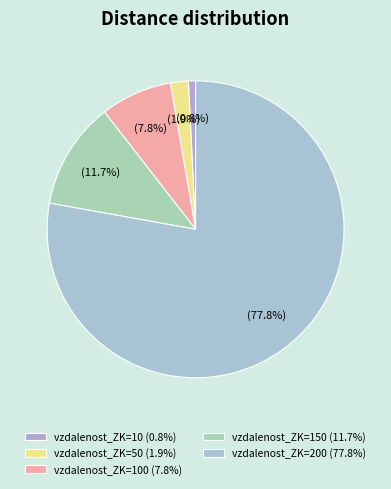

How many slices are in this pie chart?

5